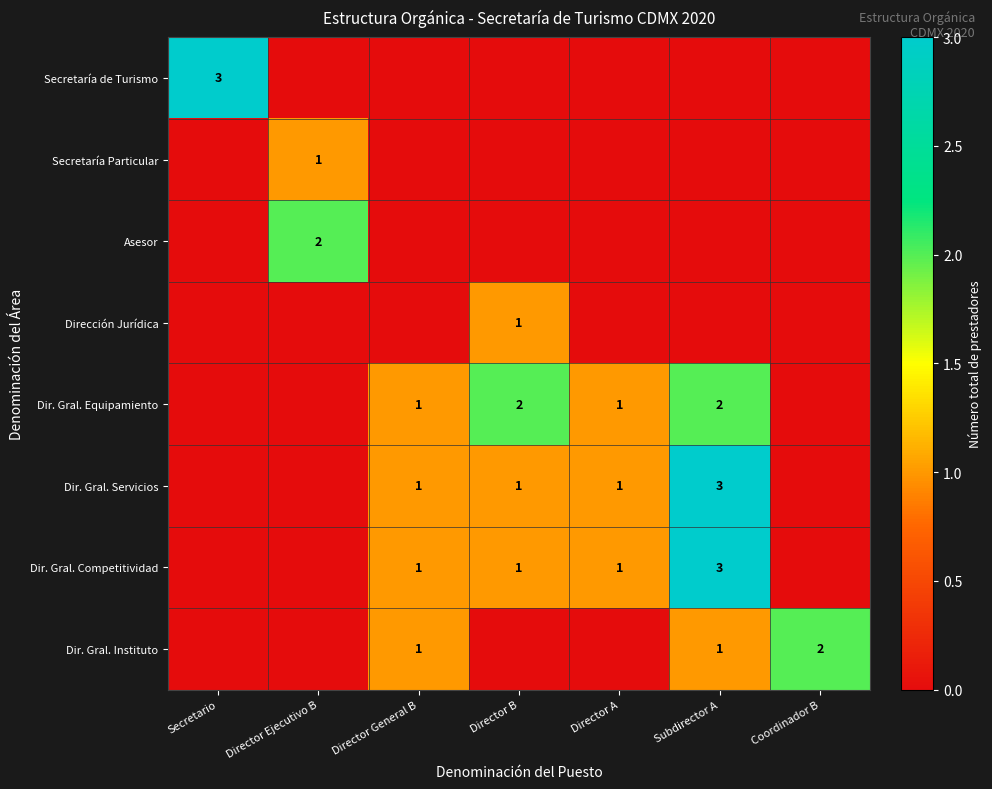

Is it true that Dir. Gral. Competitividad equals 1 at Director General B?

True